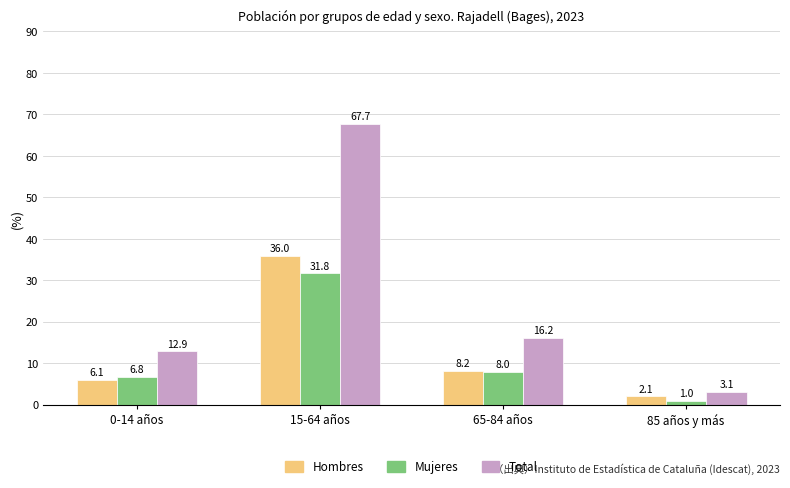

What is the approximate value of Hombres at 65-84 años?

8.2